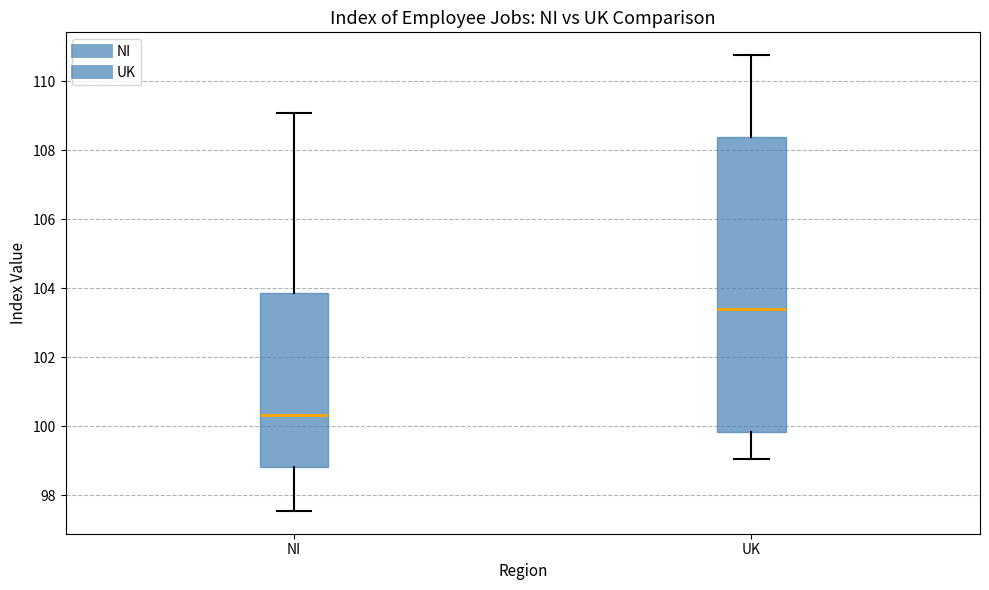

Where is the lower edge of the box for UK on the y-axis? The values are not printed on the chart, so give them approximately, as read against the axis.

99.8